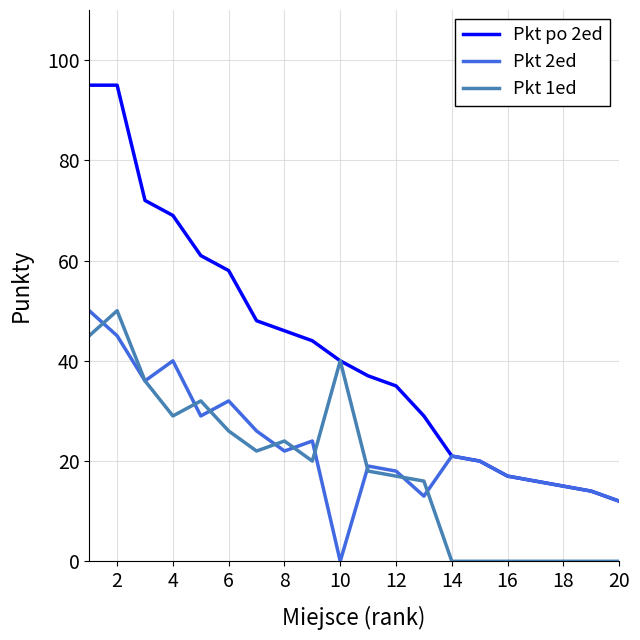

Rank the series by their average value, from lowest to highest.

Pkt 1ed, Pkt 2ed, Pkt po 2ed